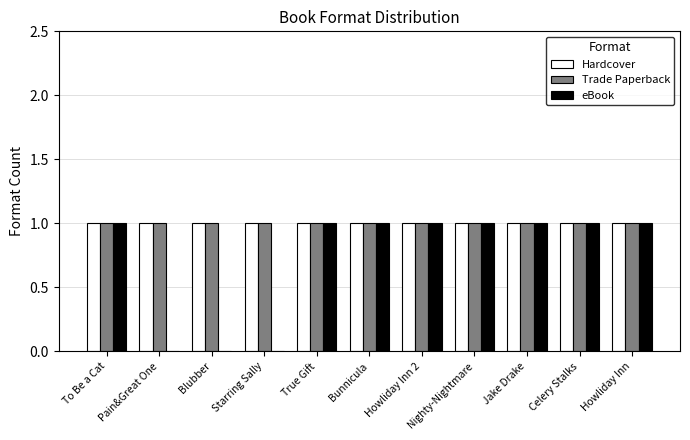

Are the bars grouped side by side (vs. stacked)?

Yes